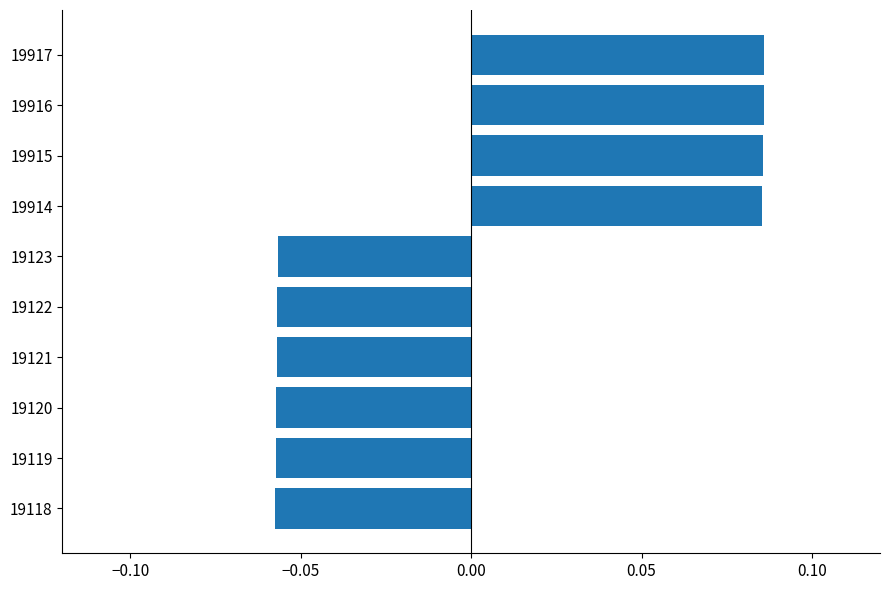

How many values are between 0 and 1?

4